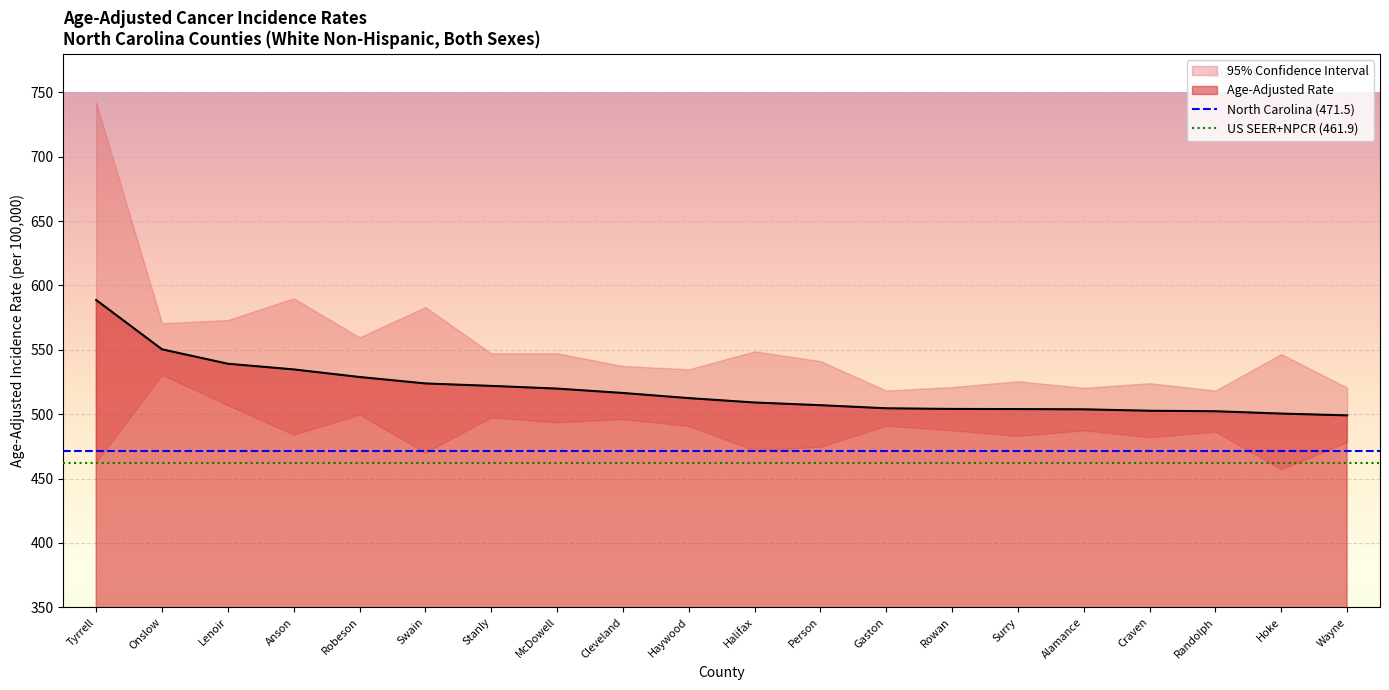

What position from the right is Tyrrell?

2